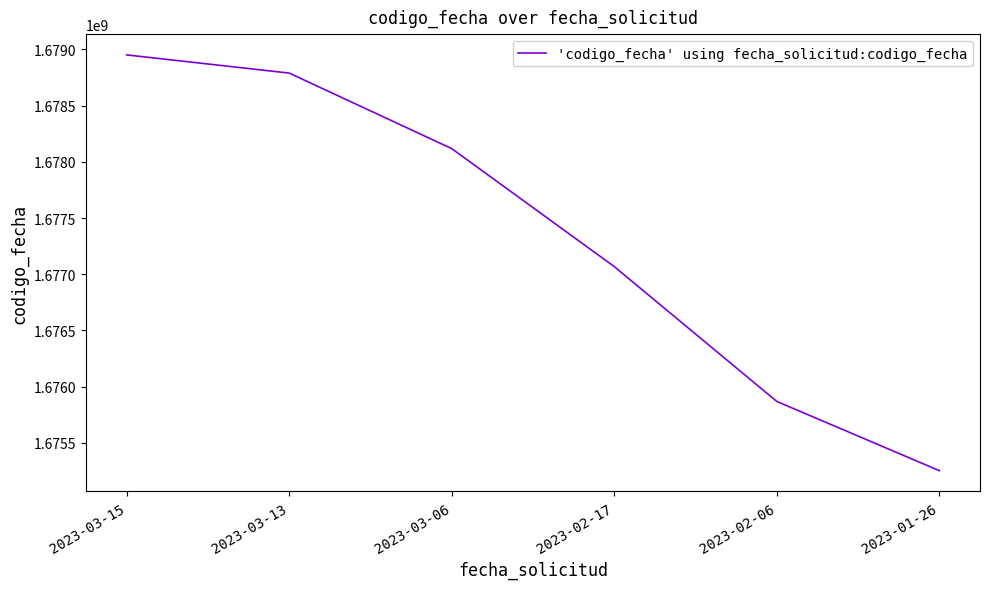

Reading left to right, extract all data points from this chart.

2023-03-15=1678951389	2023-03-13=1678789605	2023-03-06=1678117584	2023-02-17=1677067968	2023-02-06=1675868446	2023-01-26=1675252715